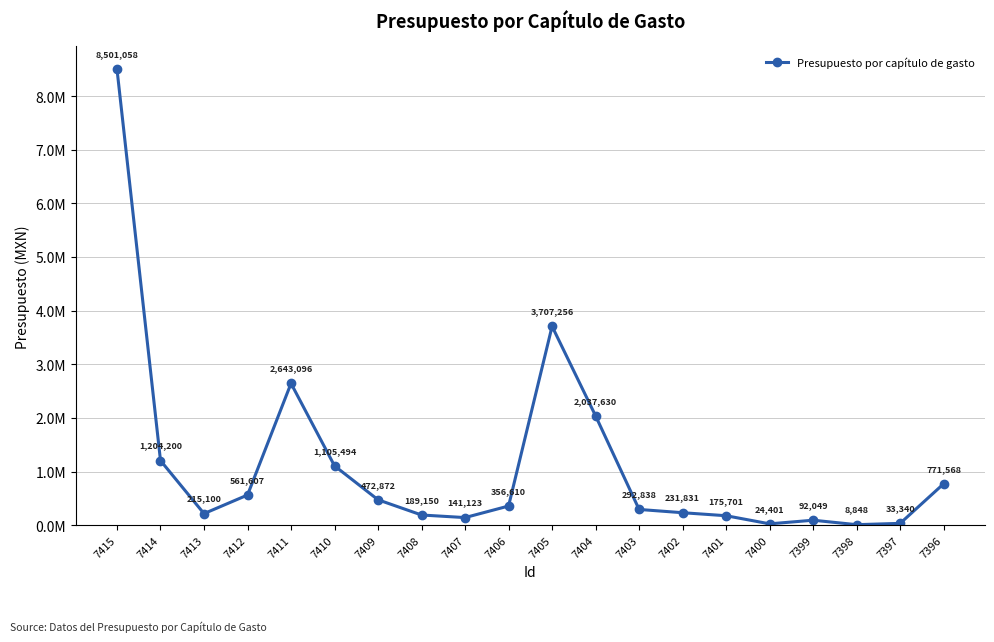

Rank the categories by value from highest to lowest.

7415, 7405, 7411, 7404, 7414, 7410, 7396, 7412, 7409, 7406, 7403, 7402, 7413, 7408, 7401, 7407, 7399, 7397, 7400, 7398